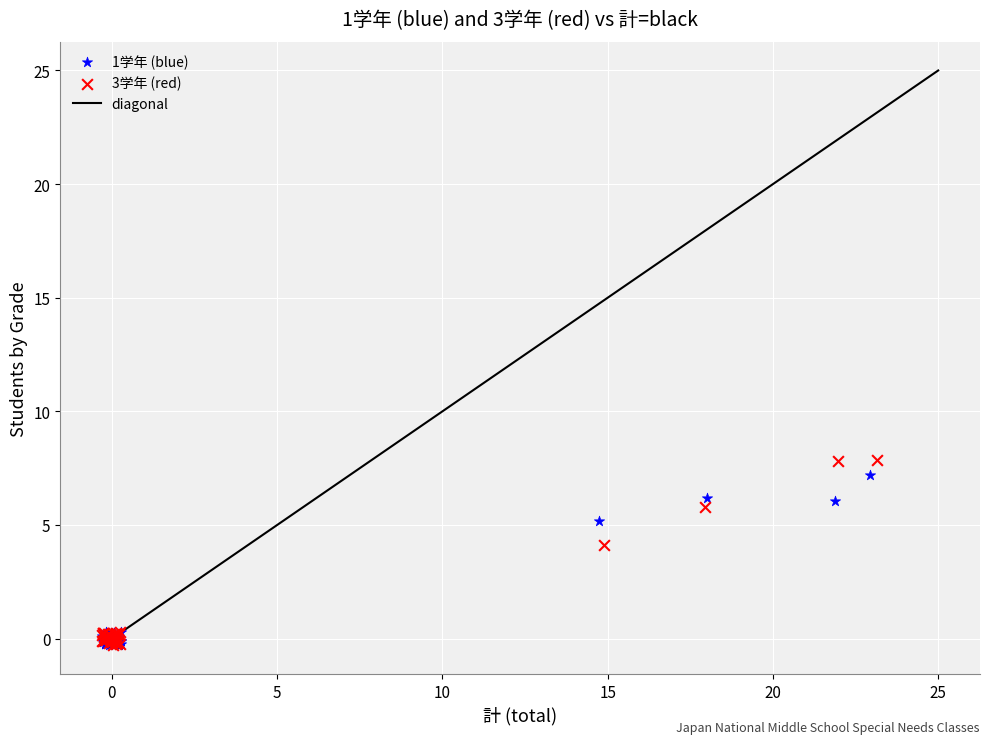

Which series has the largest Y range (max minus min)?

3学年 (red)